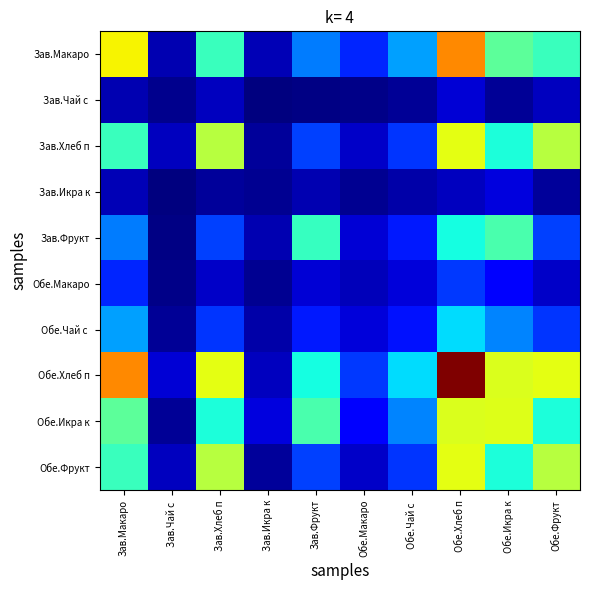

Rank the series by their maximum value, from highest to lowest.

Обе.Хлеб п, Зав.Макаро, Зав.Хлеб п, Обе.Фрукт, Обе.Икра к, Зав.Фрукт, Обе.Чай с, Обе.Макаро, Зав.Икра к, Зав.Чай с